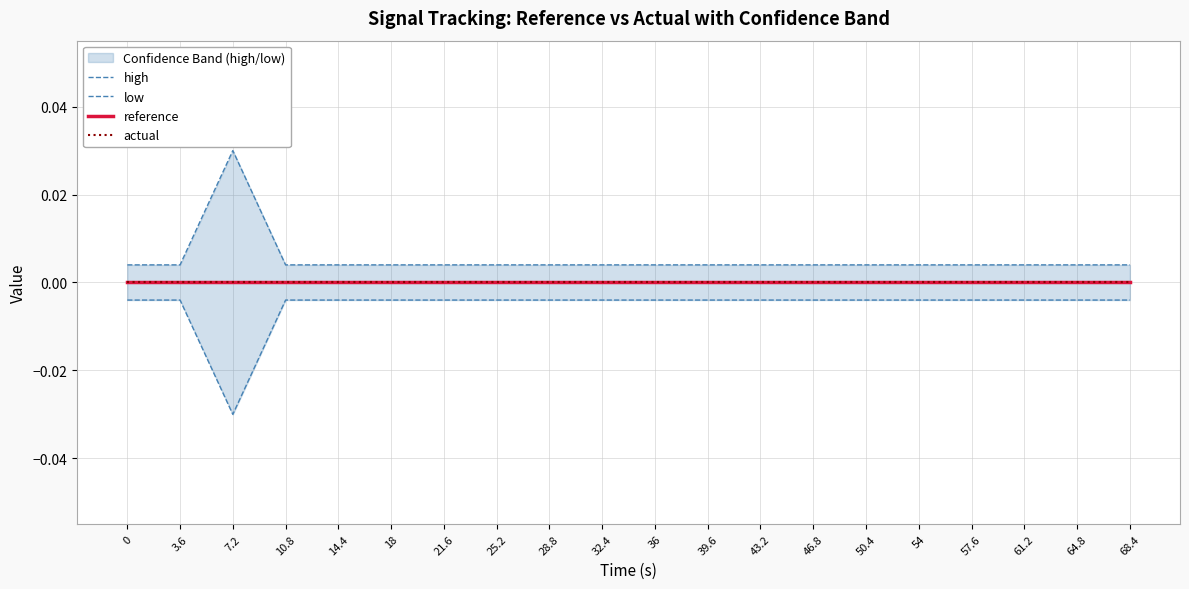

True or false: reference has more than 1 points higher than both neighbors.

False